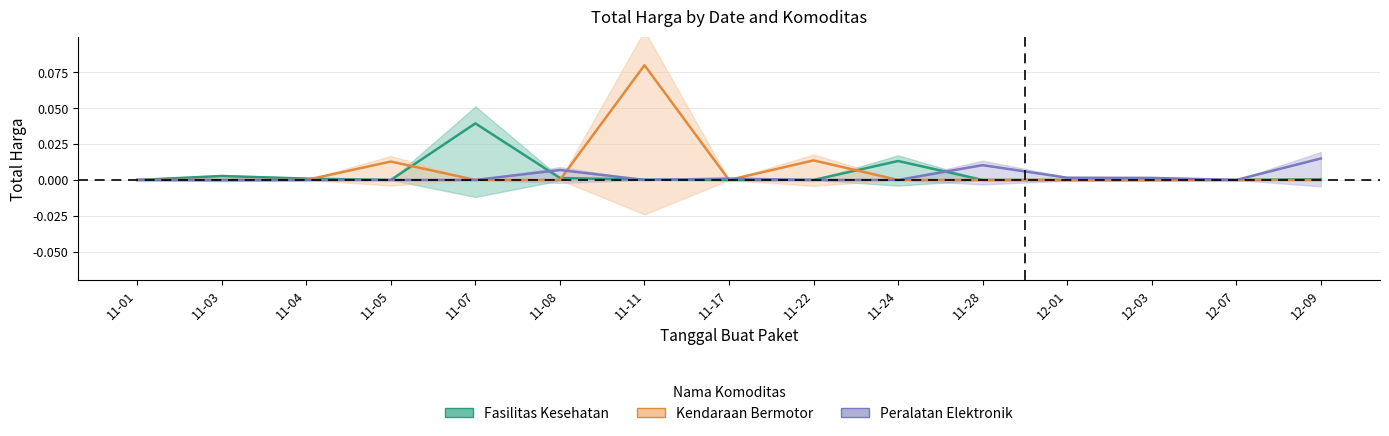

In Peralatan Elektronik, how many points are lower than both neighbors (excluding endpoints)?

2